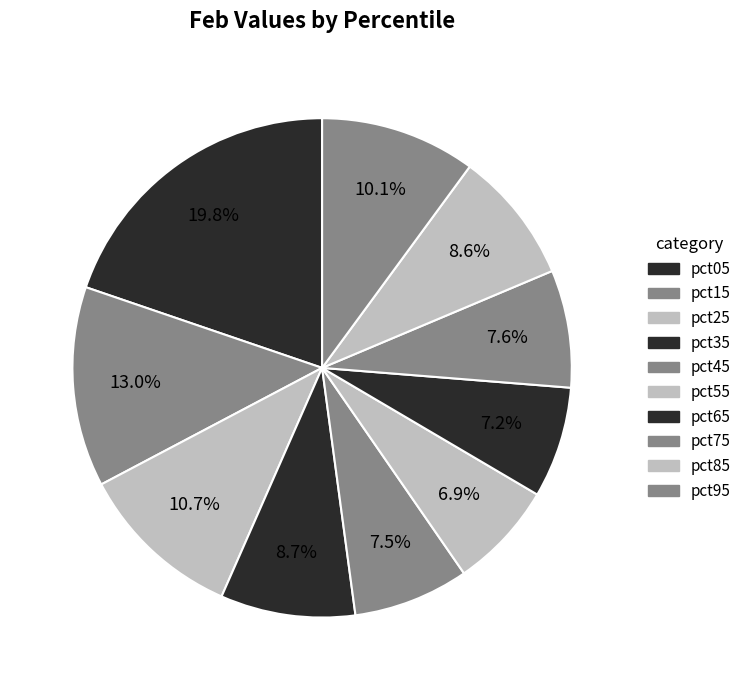

Count the number of slices in the pie.

10